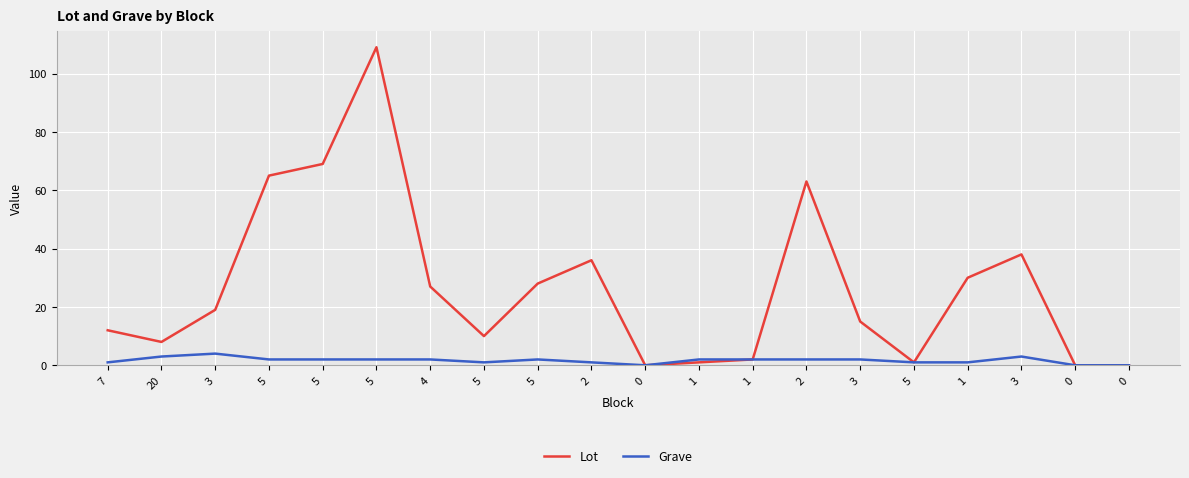

Is the value of Lot at 0 greater than the value of Grave at 20?

No